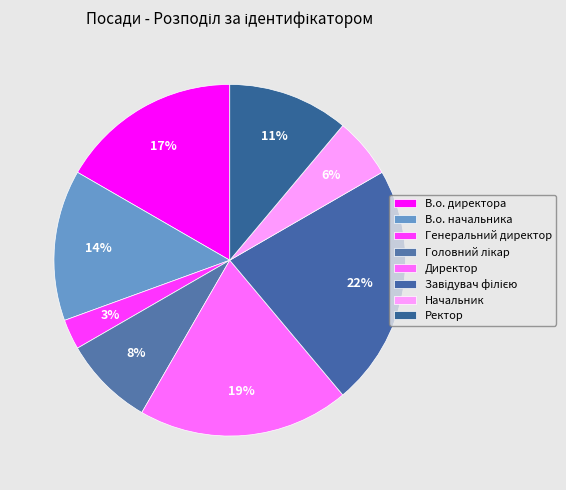

Count the number of slices in the pie.

8